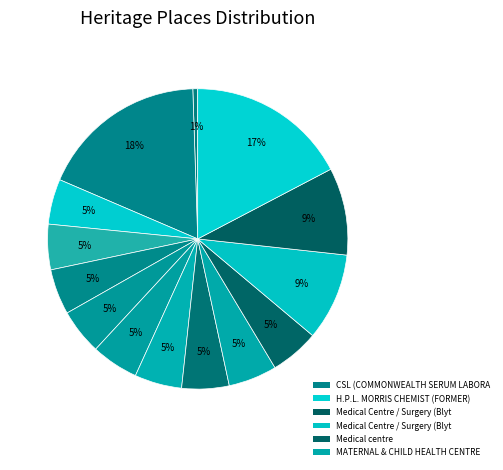

To the nearest percent, what is the average slice percentage?

7%